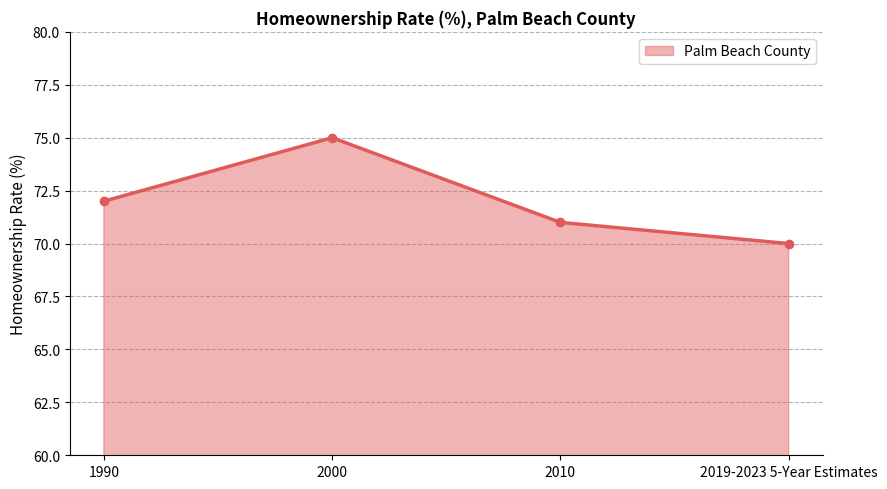

At which category does the data reach its first local peak?

2000